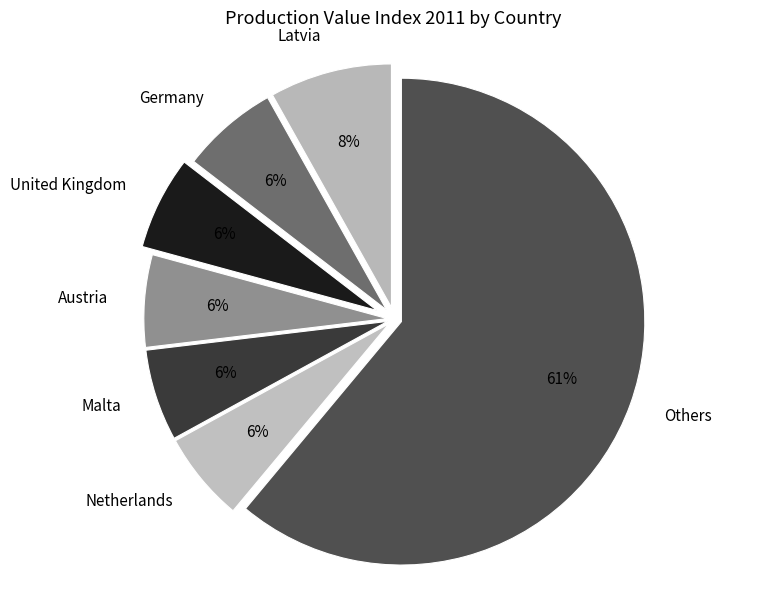

What percentage is the United Kingdom slice, to the nearest percent?

6%